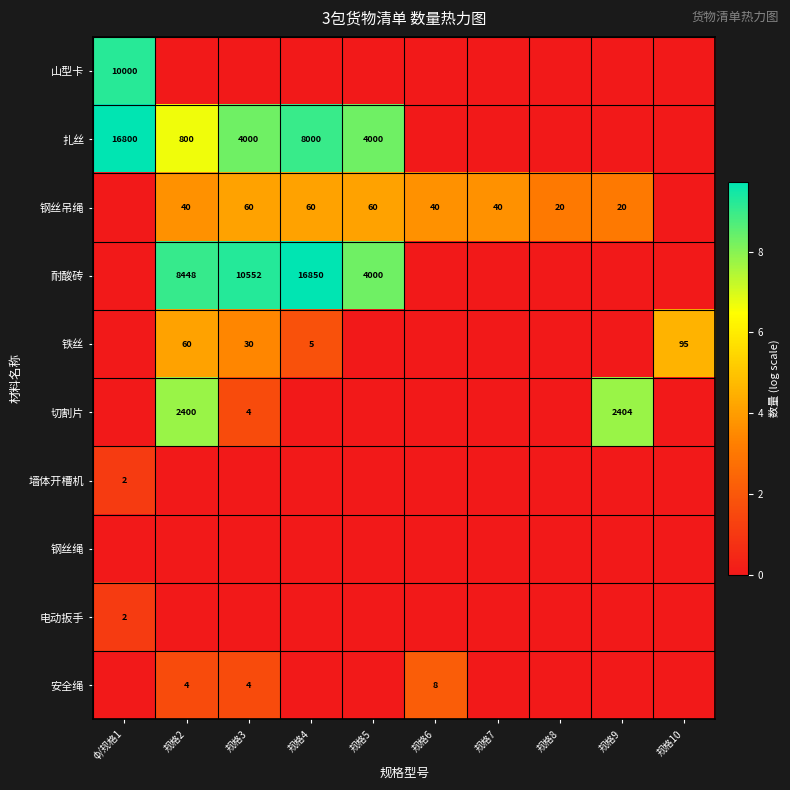

The 钢丝吊绳 series shows 31 at 规格9. True or false?

False